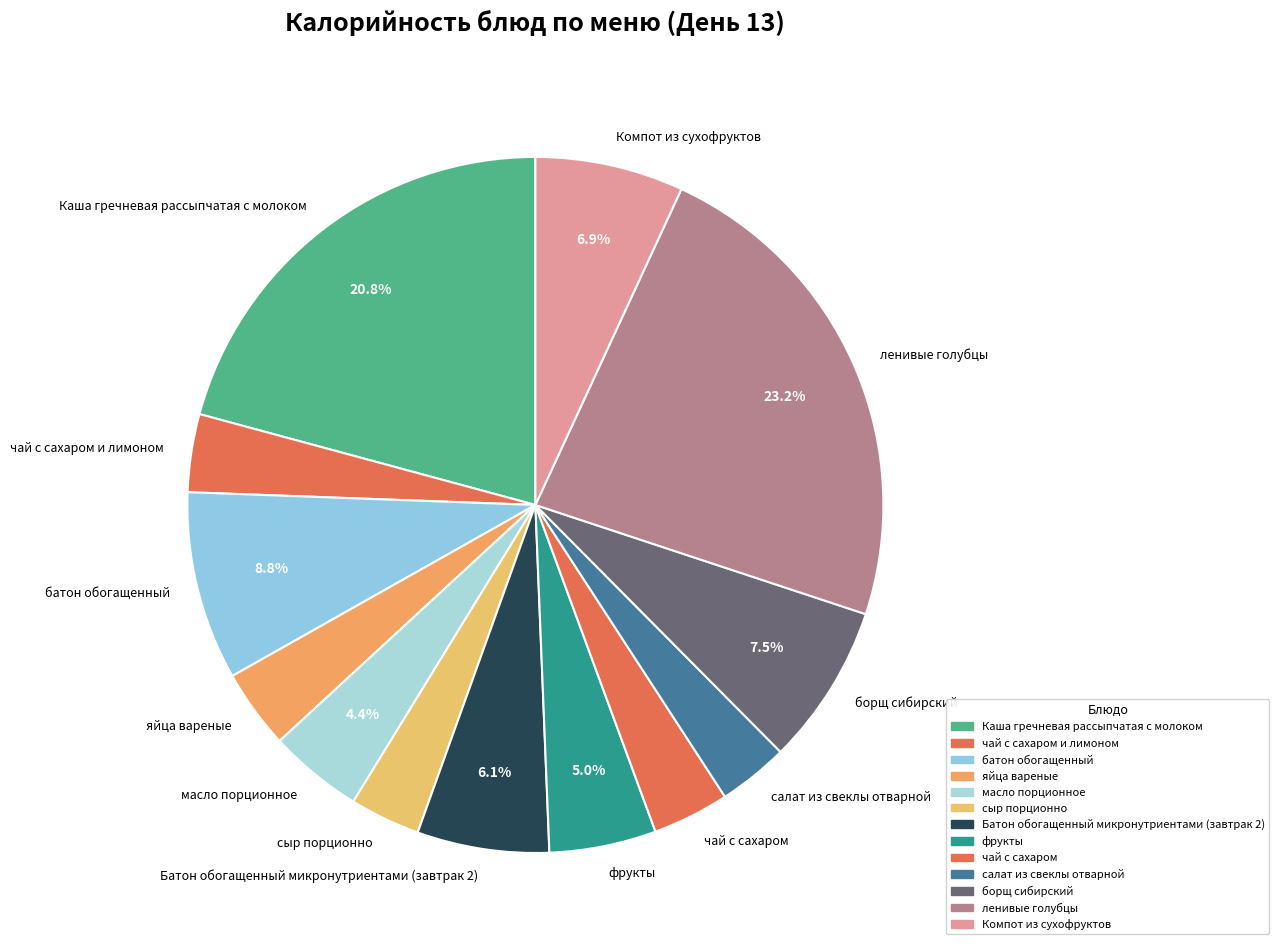

Is the sum of Компот из сухофруктов and салат из свеклы отварной greater than half?

No